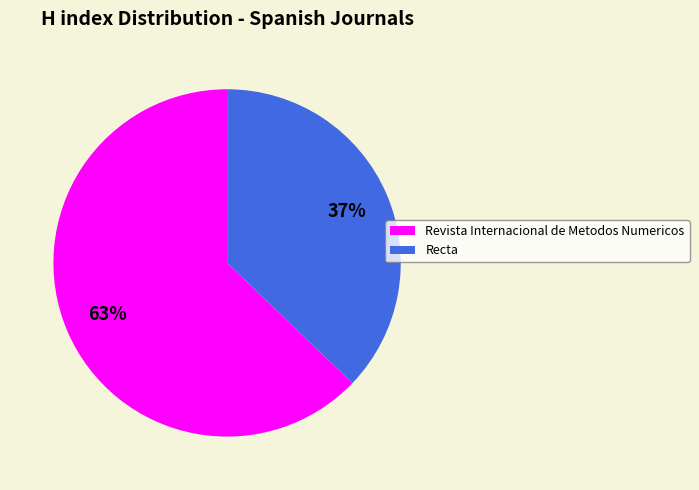

Which slice is the smallest?

Recta